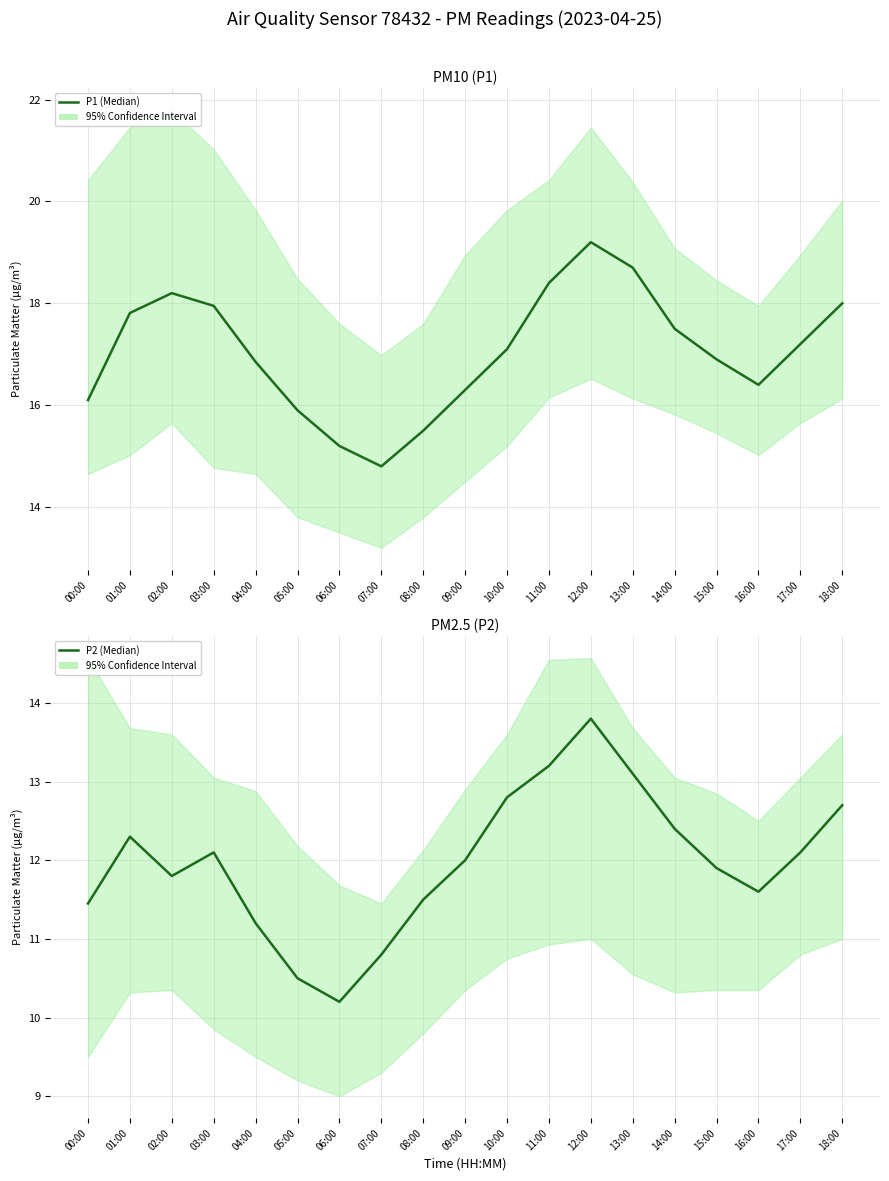

Is it true that P2 (Median) equals 15.4 at 00:00?

False